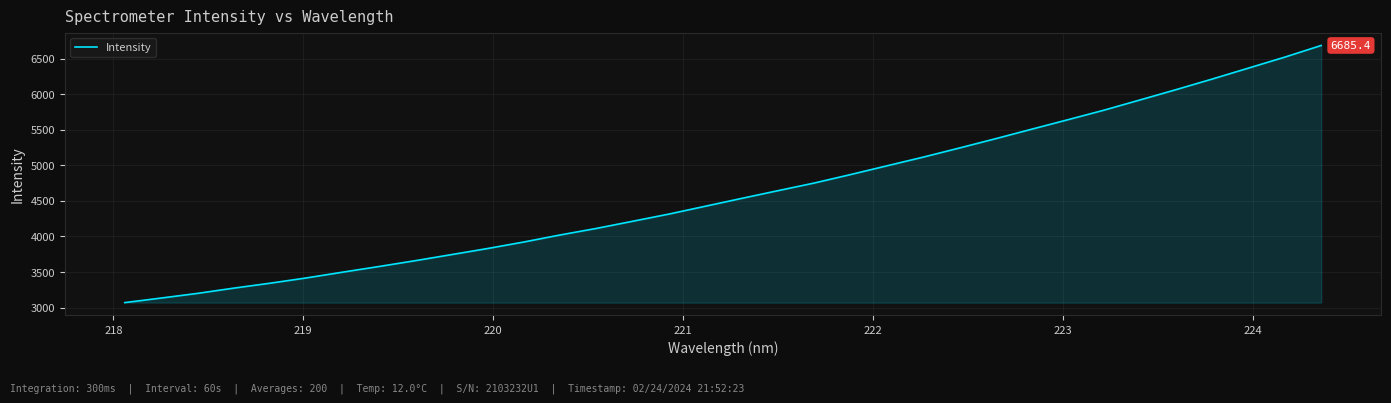

Does the chart display data point markers on the line(s)?

No